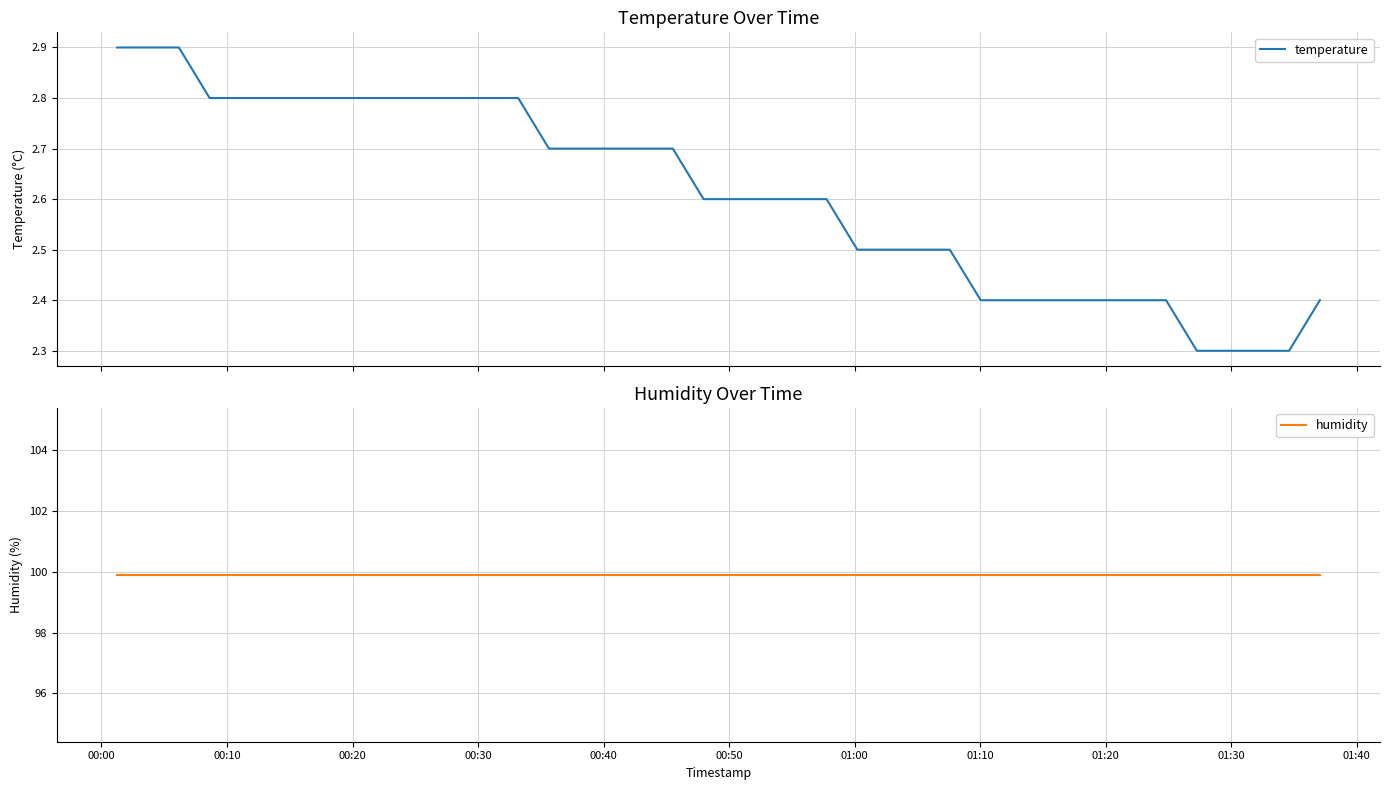

What is the average value of the temperature series?

2.6